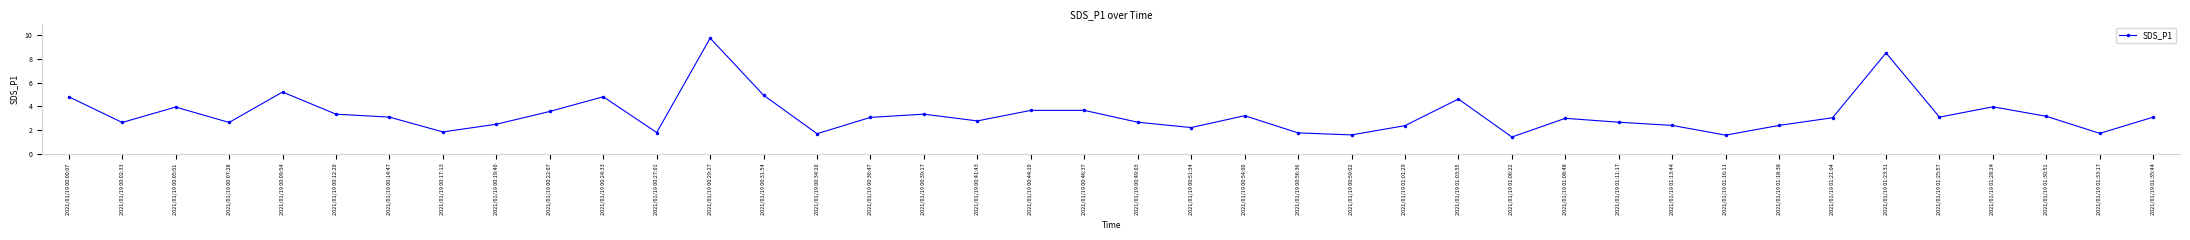

Where is the first local maximum?

2021/01/19 00:05:01